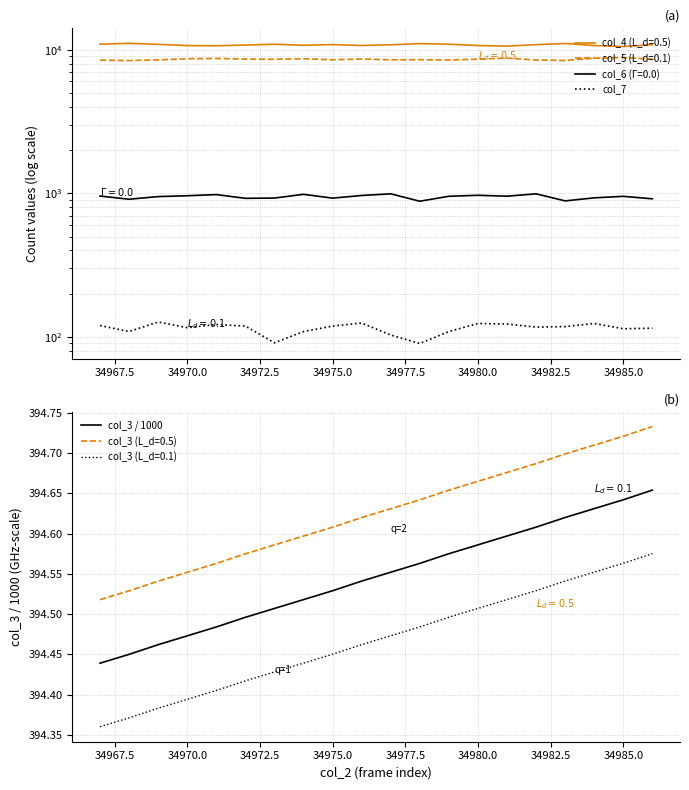

True or false: col_3 (L_d=0.5) and col_3 (L_d=0.1) intersect in this chart.

False